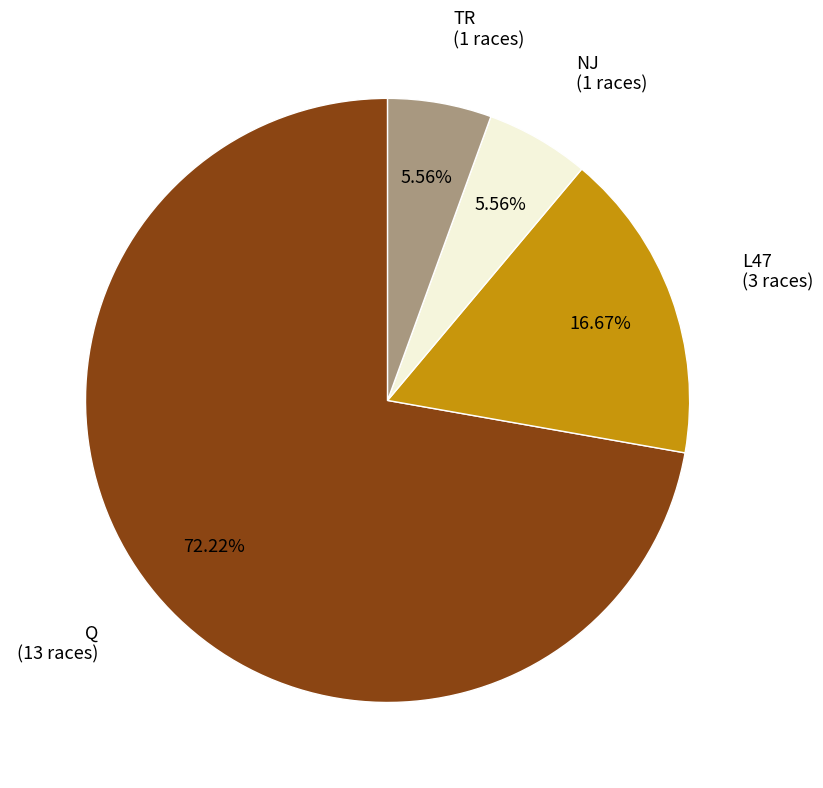

Which slice is the largest?

Q